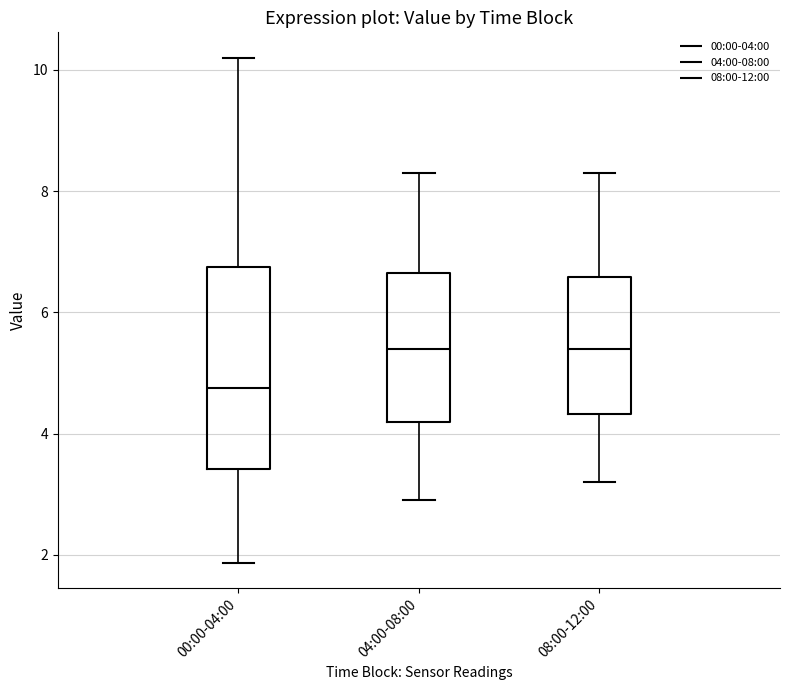

Which box is the tallest, from its lower edge to its upper edge?

00:00-04:00